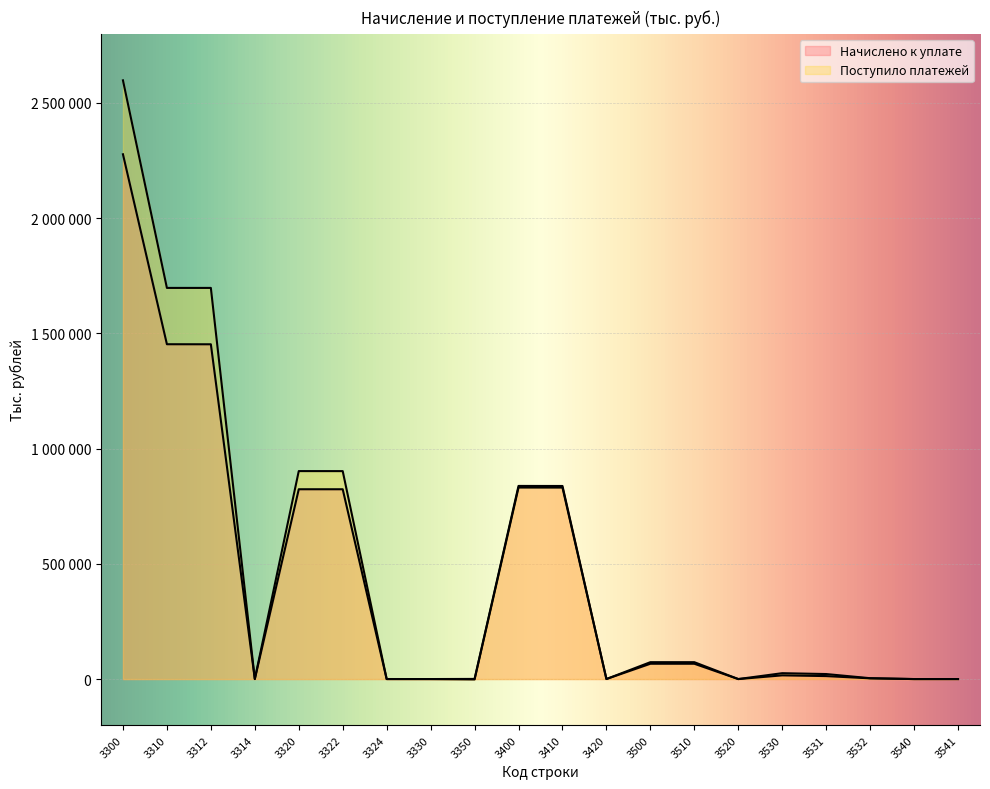

Is it true that Поступило платежей equals 73281 at 3500?

True